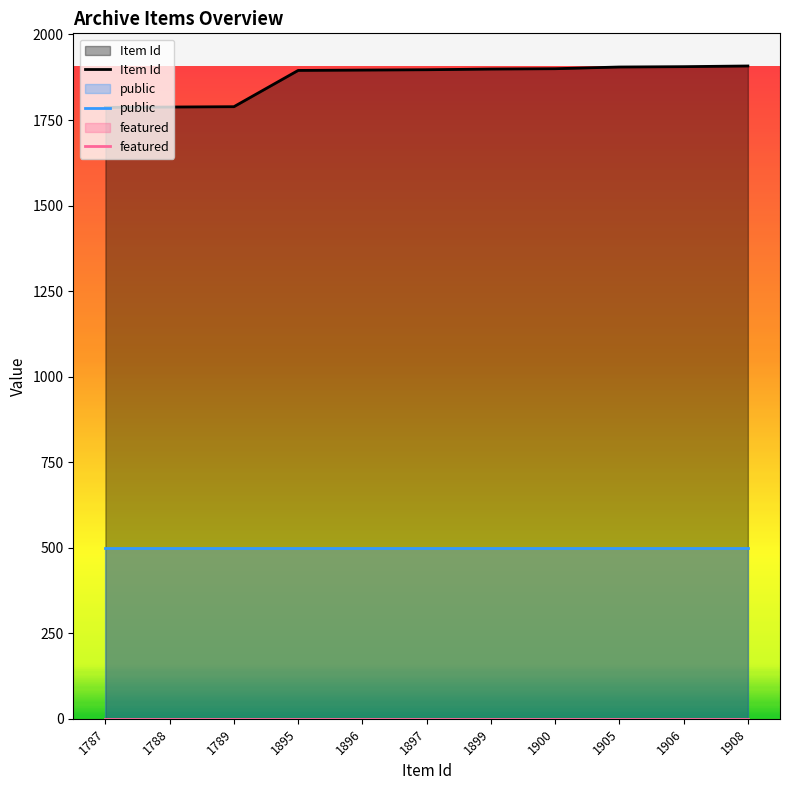

List the series in order of their peak value, lowest first.

featured, public, Item Id